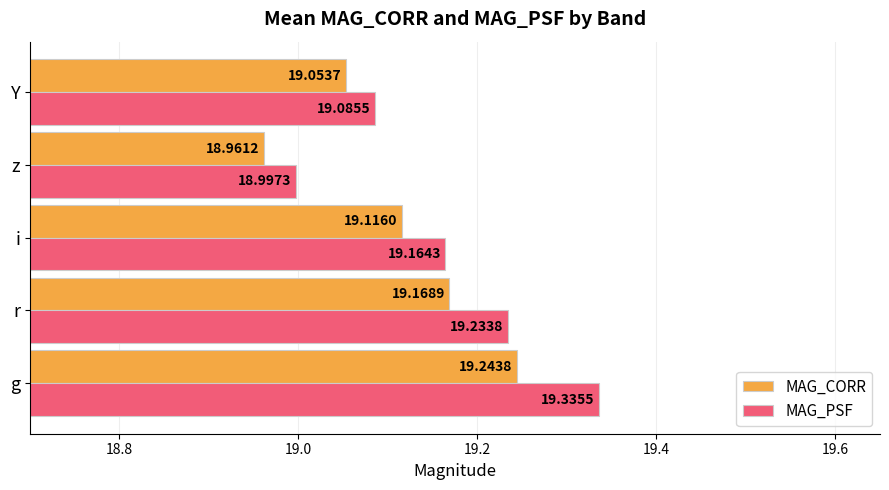

What is the sum of the MAG_PSF values at r and z?

38.2